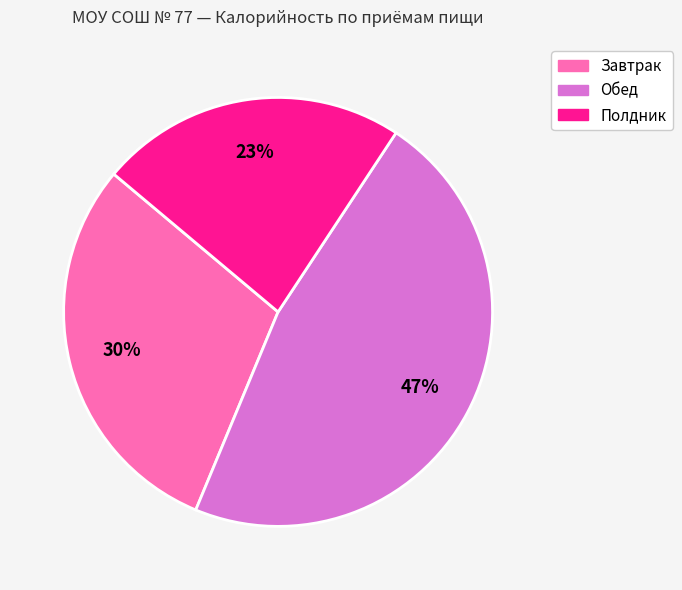

True or false: Обед accounts for 60% of the total.

False